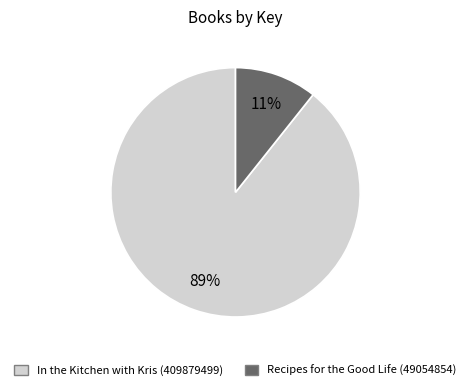

Which has a higher value, In the Kitchen with Kris (409879499) or Recipes for the Good Life (49054854)?

In the Kitchen with Kris (409879499)